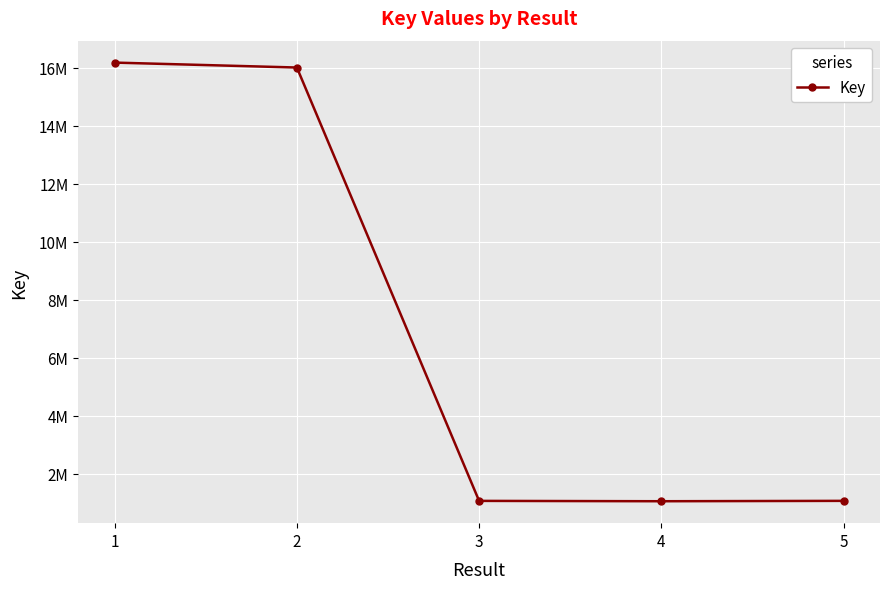

List the labels in order of value, smallest first.

4, 3, 5, 2, 1